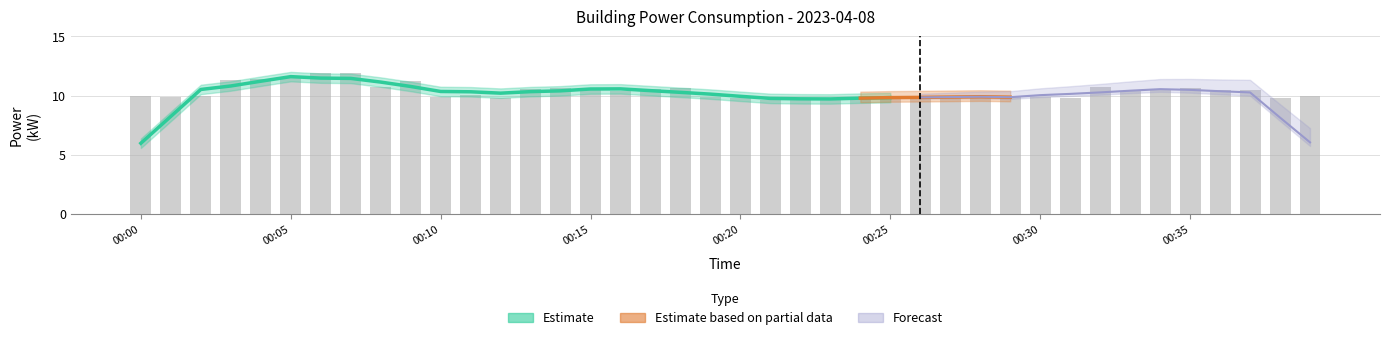

What value does the data have at 00:29?

9.9